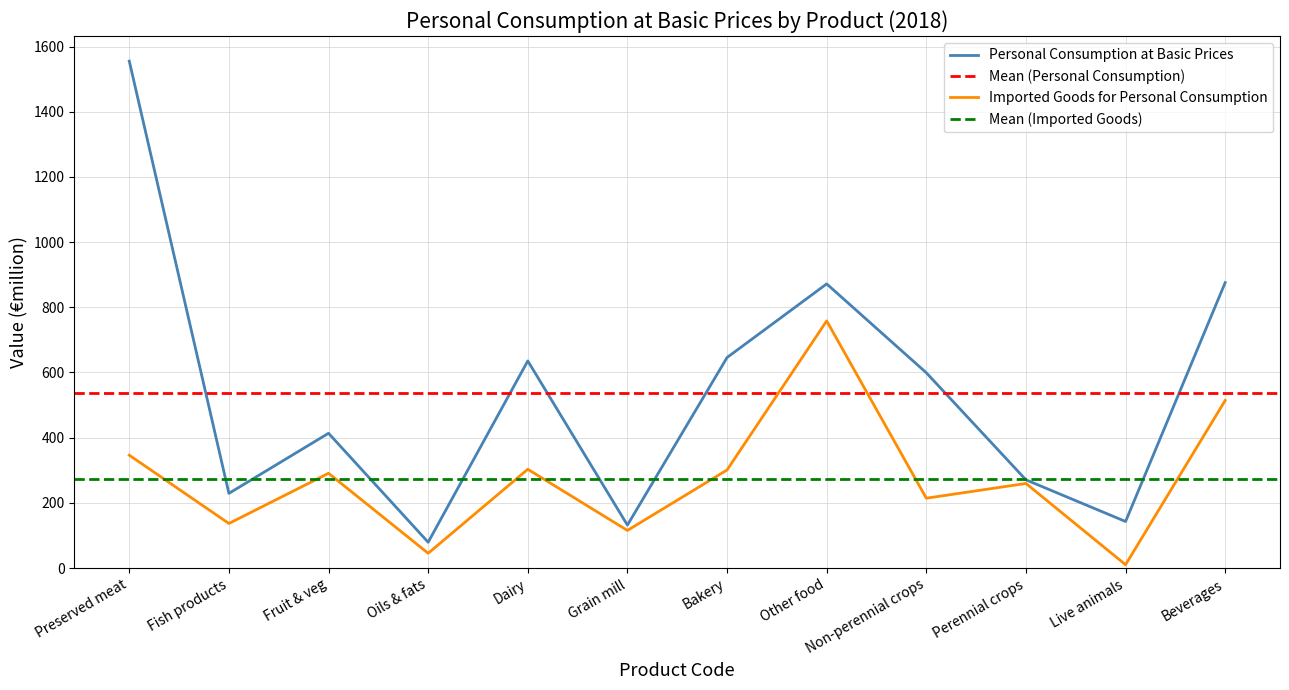

True or false: Imported Goods for Personal Consumption has a value of 259.4 at Perennial crops.

True